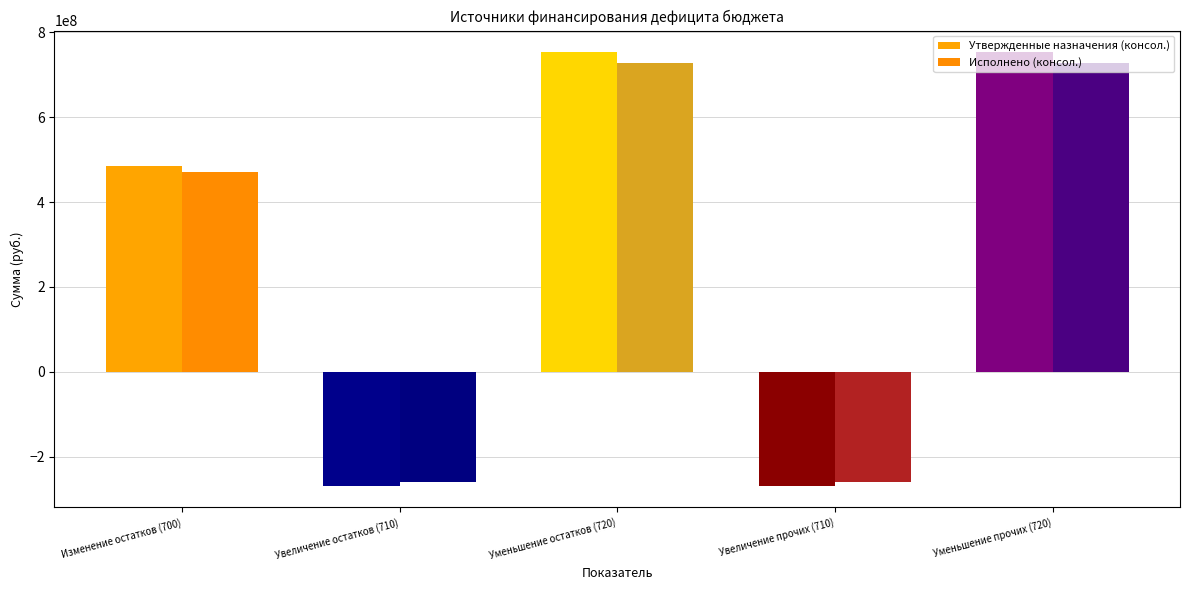

How many values in the Утвержденные назначения (консол.) series exceed 484757884?

3